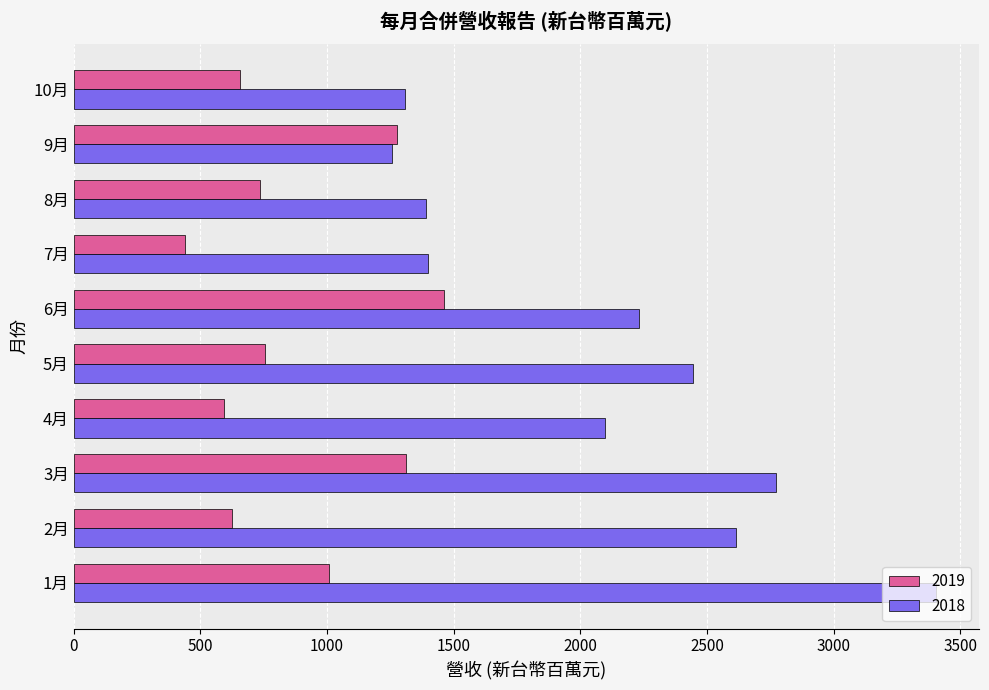

What is the sum of the 2018 values at 3月 and 4月?

4871.1